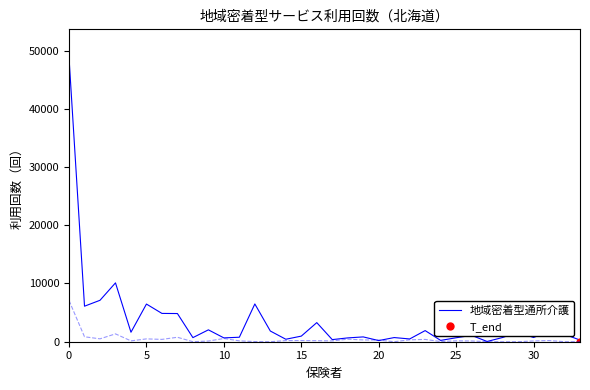

How many values exceed 1090?

16